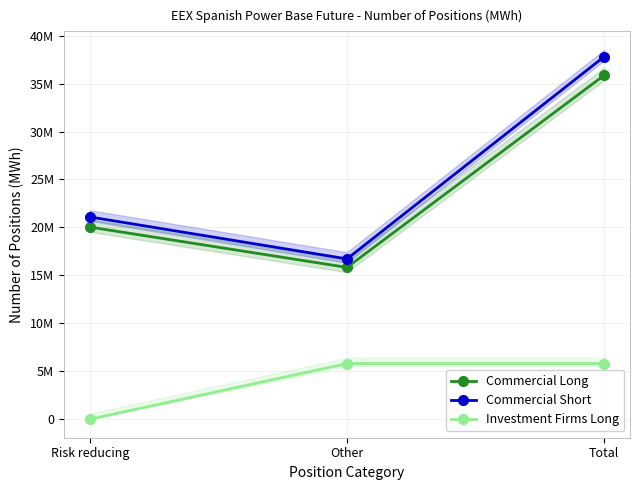

Between Risk reducing and Total, which series saw the biggest shift?

Commercial Short